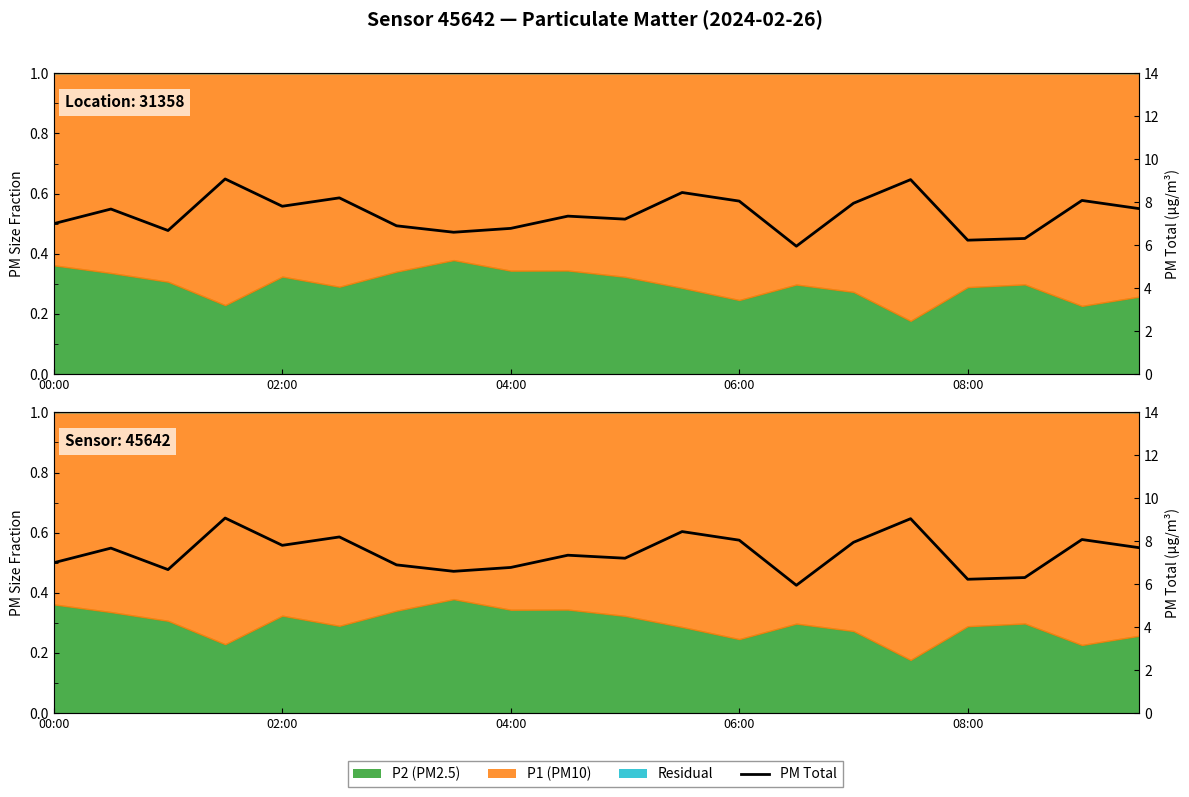

The chart shows a value of 6.7 at 04:00. True or false?

True